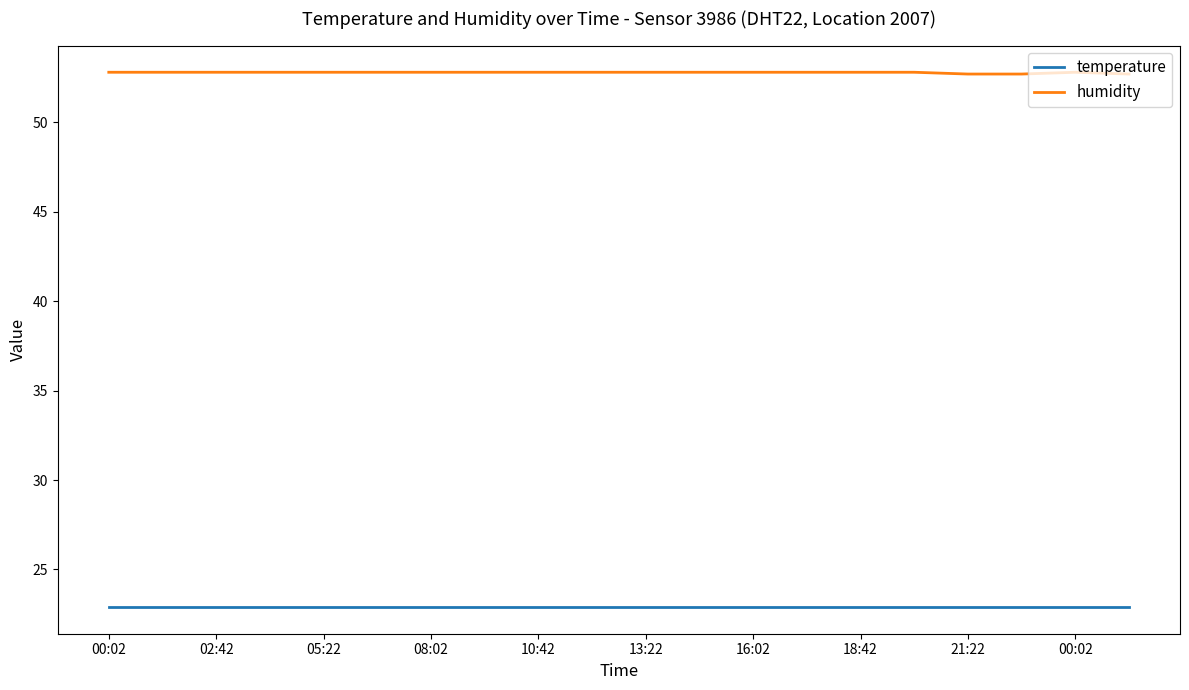

True or false: temperature and humidity intersect in this chart.

False